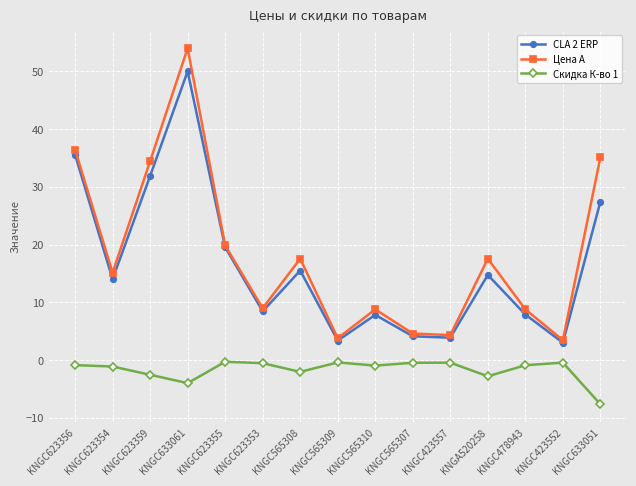

What is the difference between the maximum and second lowest values in the Цена А series?

50.2